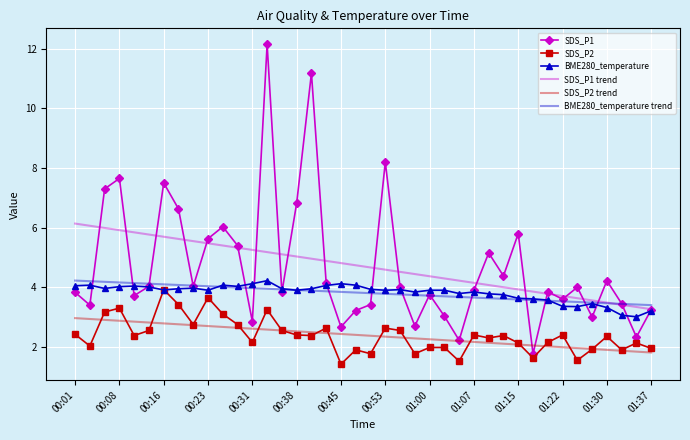

What is the minimum value shown in the chart?

1.4